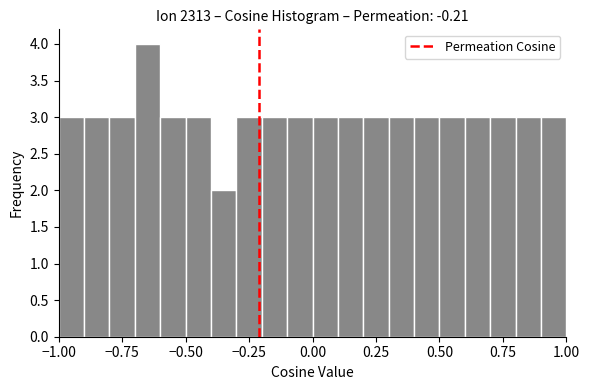

Read against the x-axis, roughly where is the centre of the tallest bar?

-0.65